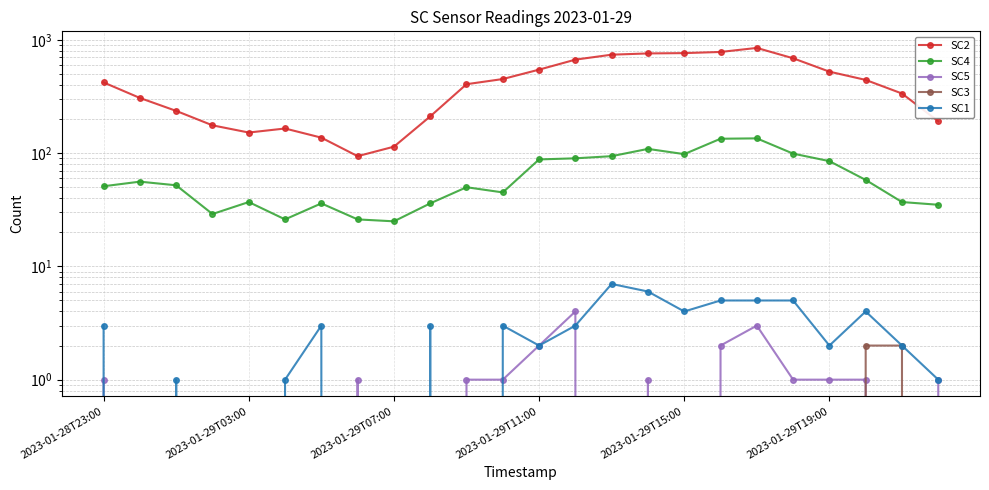

Is it true that SC3 equals 1 at 2023-01-29T15:00?

False